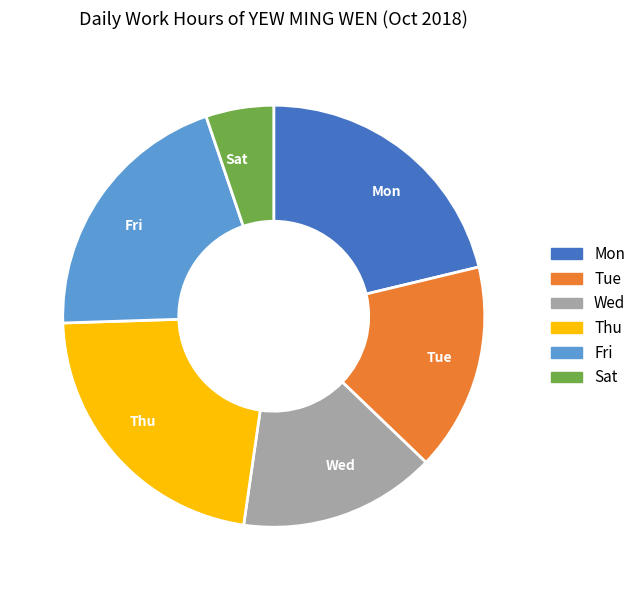

Rank the categories by value from highest to lowest.

Thu, Mon, Fri, Tue, Wed, Sat